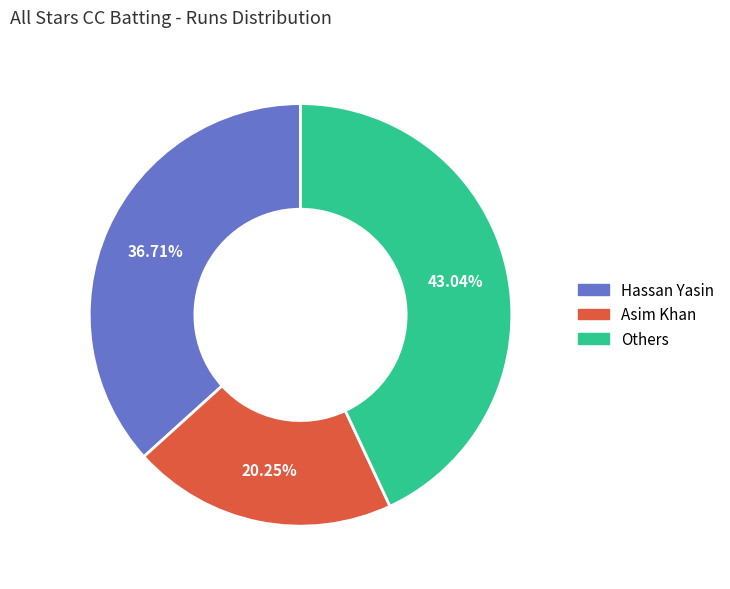

Does any single category account for the majority?

No